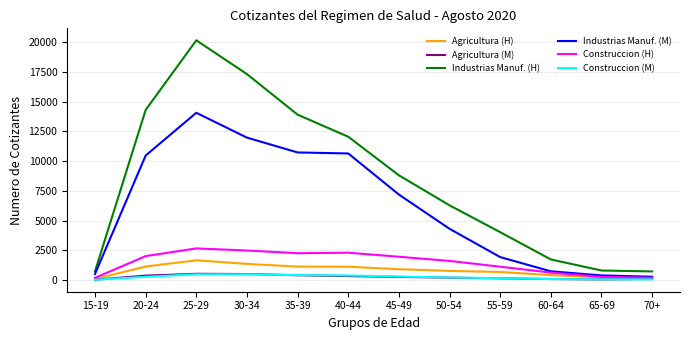

Where is the first local maximum for Industrias Manuf. (M)?

25-29